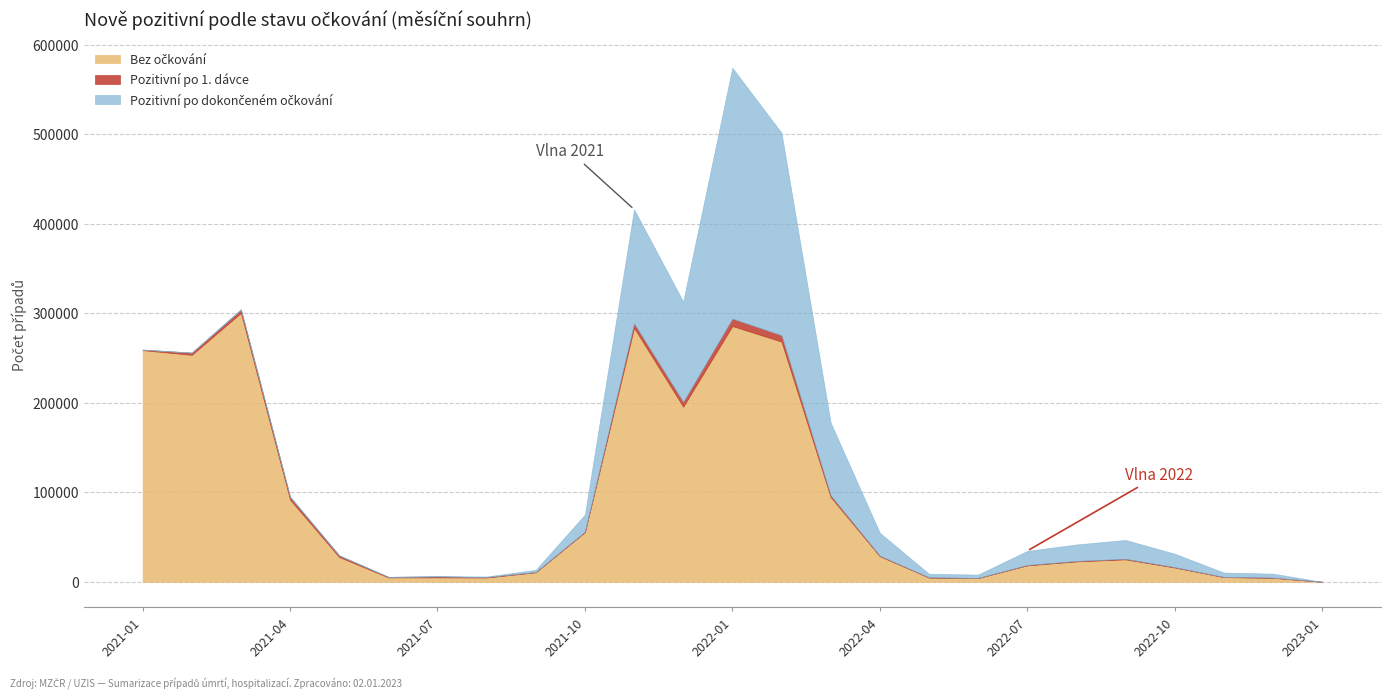

Where is the first local minimum for Bez očkování?

2021-02